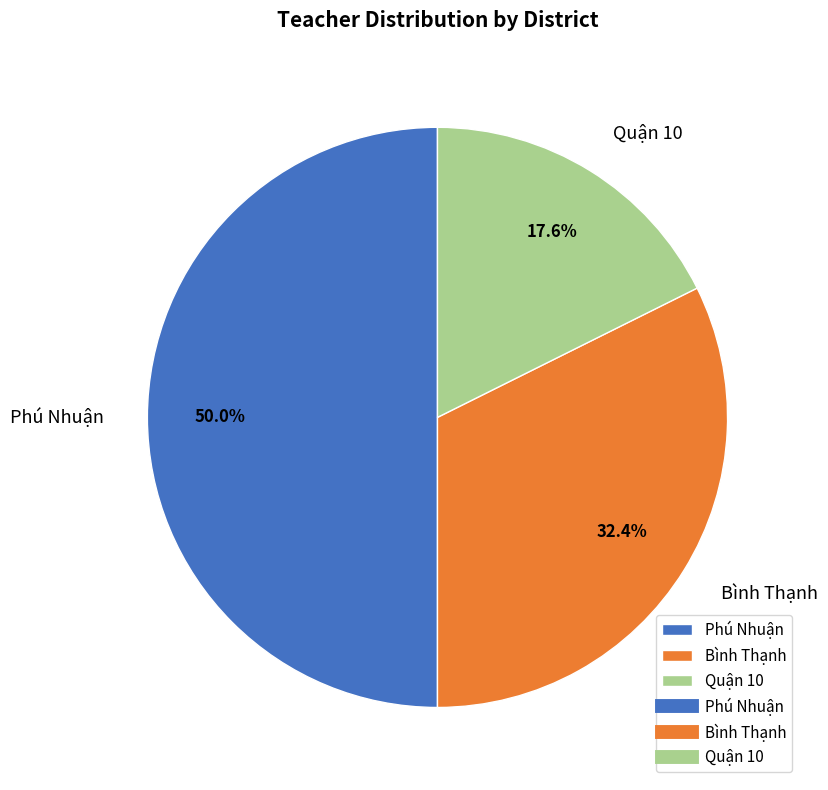

The Quận 10 slice represents 11% of the pie. True or false?

False